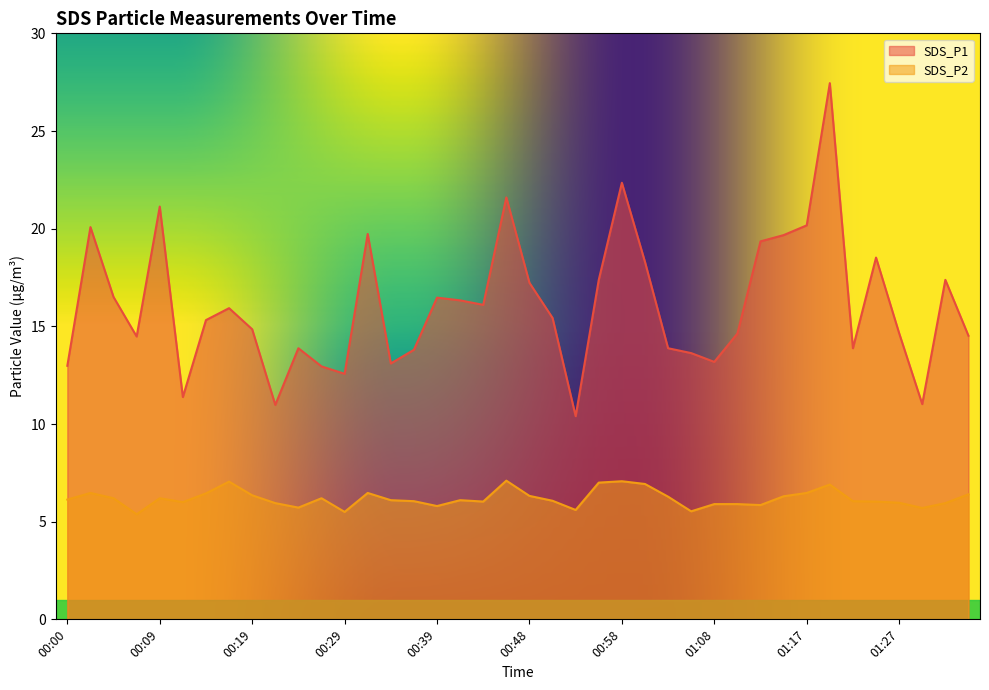

Which series has the widest spread of values?

SDS_P1